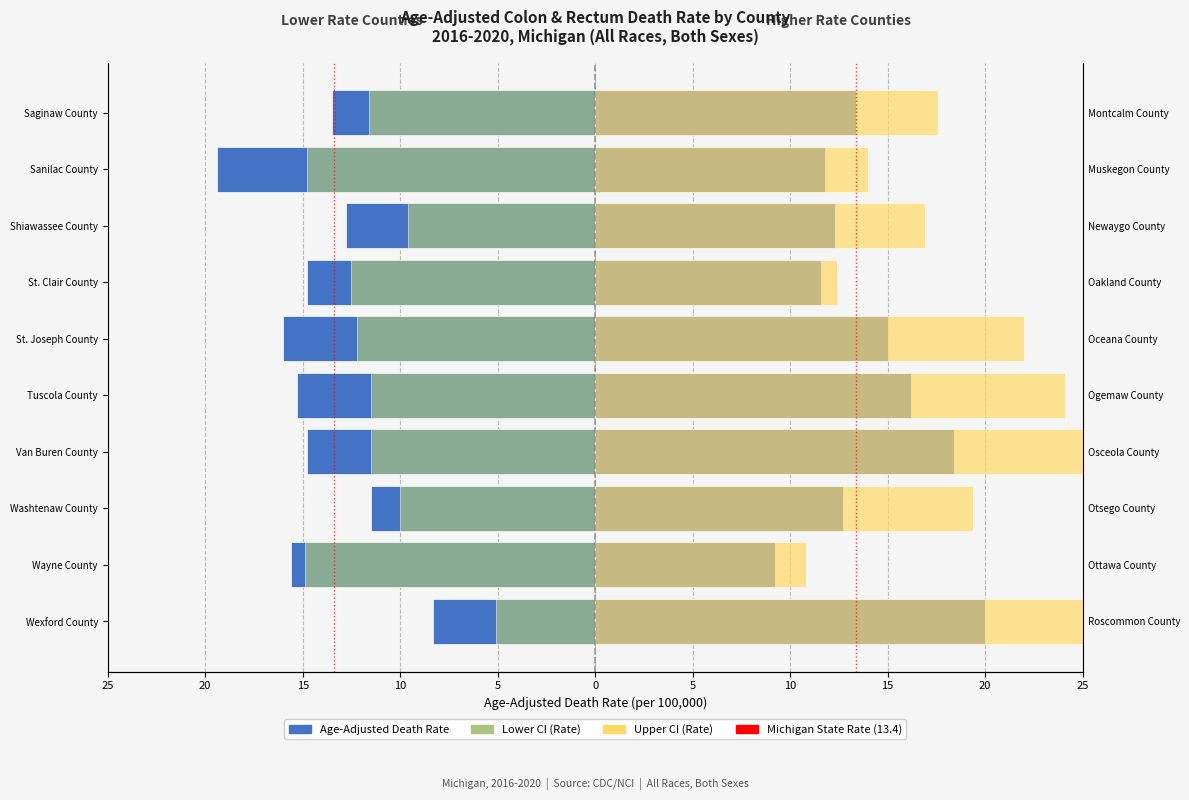

Is the value of Age-Adjusted Rate (Left Counties) at Saginaw County greater than the value of Lower CI (Left Counties) at Van Buren County?

No